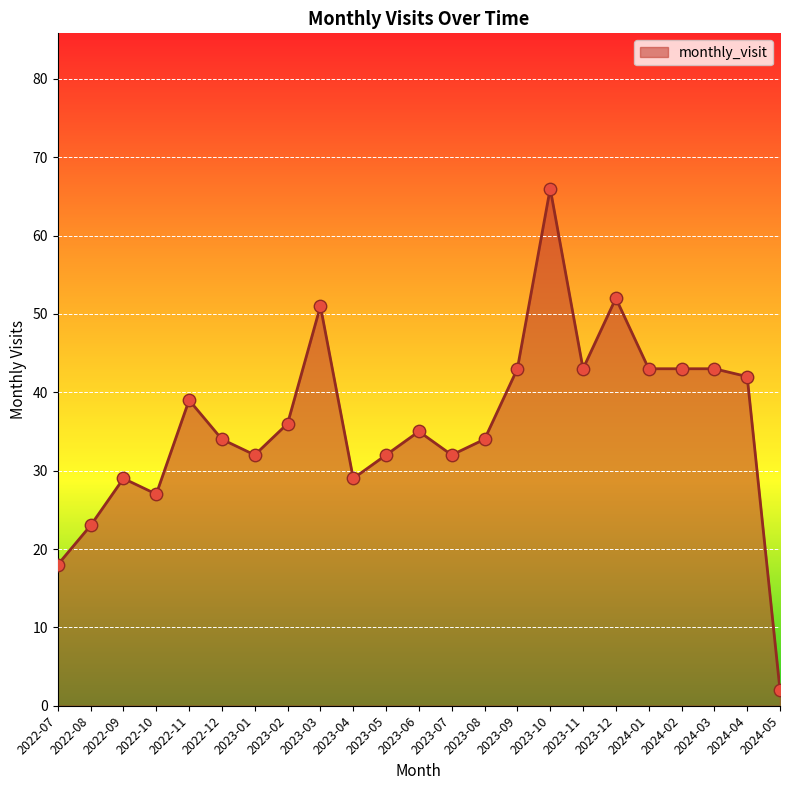

What is the ratio of the value at 2024-04 to the value at 2024-02?

1.0